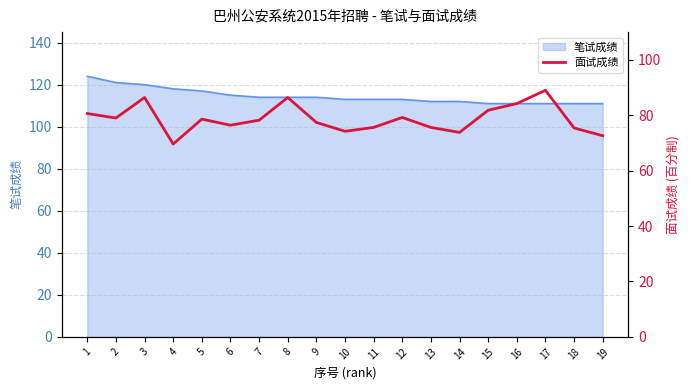

How many data points does each series have?

19